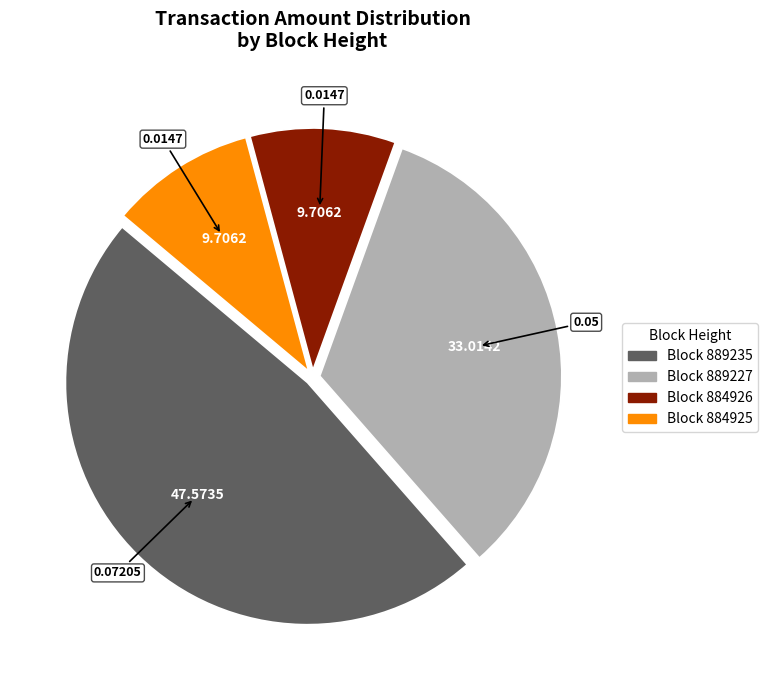

Is there any slice that represents more than half of the pie?

No